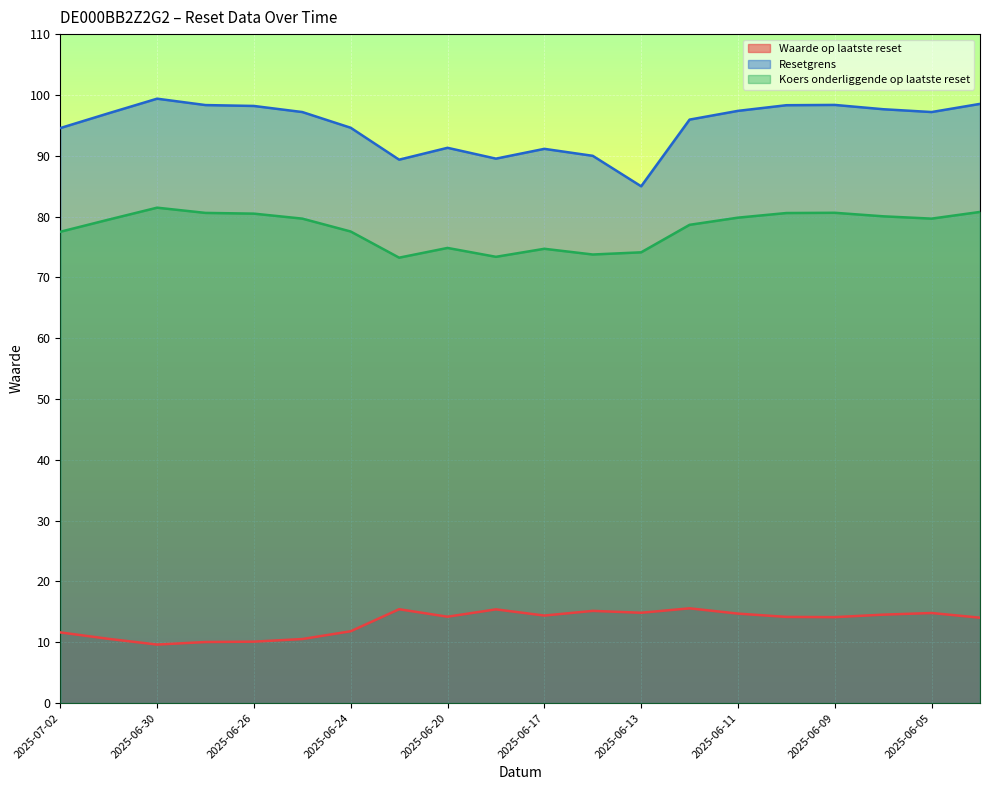

How many interior local peaks does the Waarde op laatste reset series have?

5